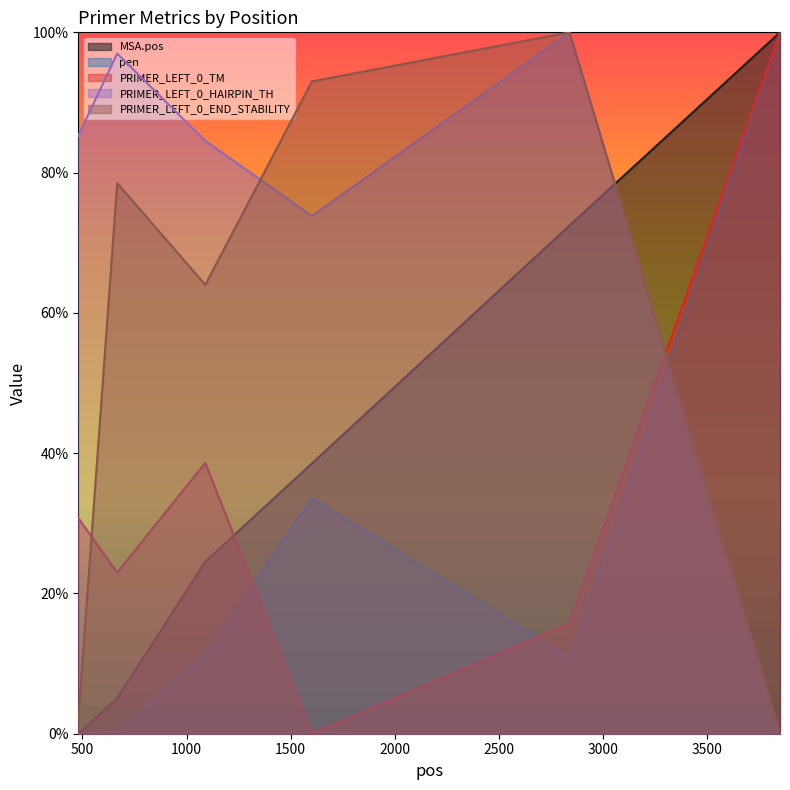

What is the sum of the pen values at 2839 and 480?

0.1